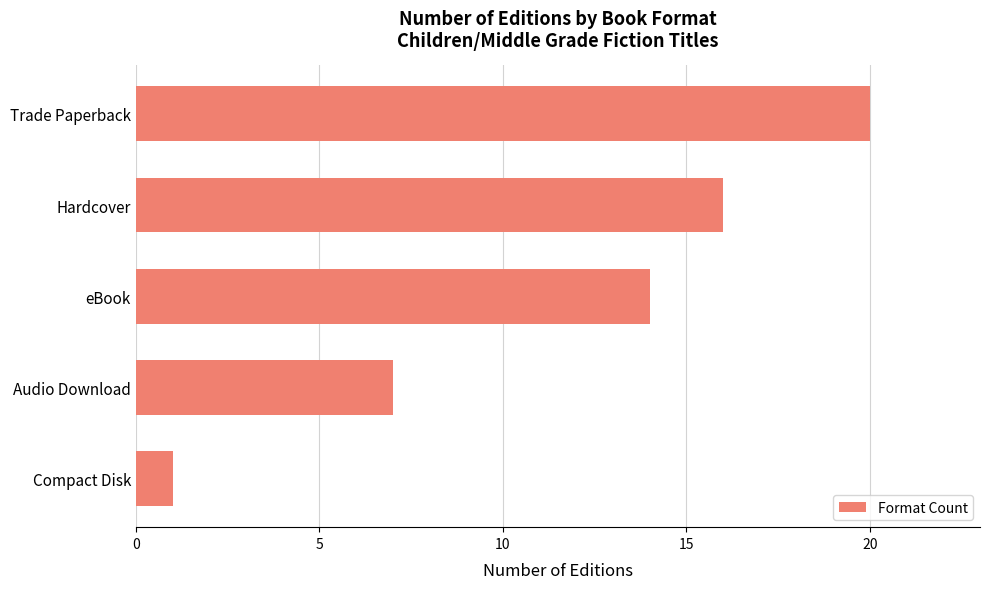

What is the difference between the second highest and second lowest values?

9